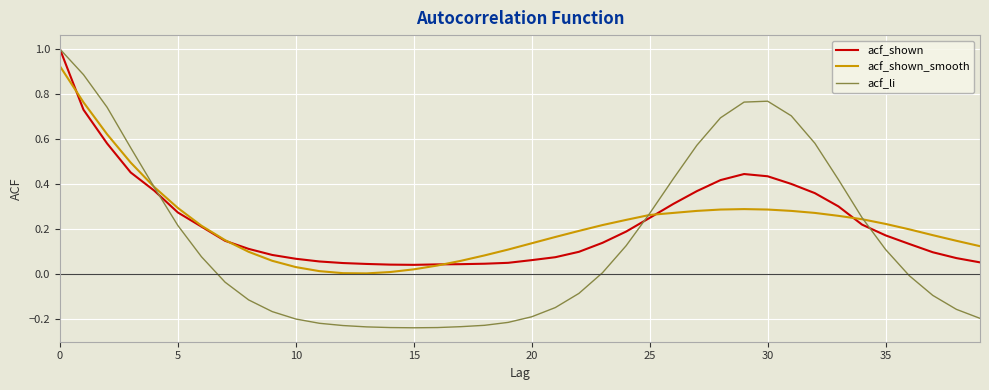

Which series has the widest spread of values?

acf_li